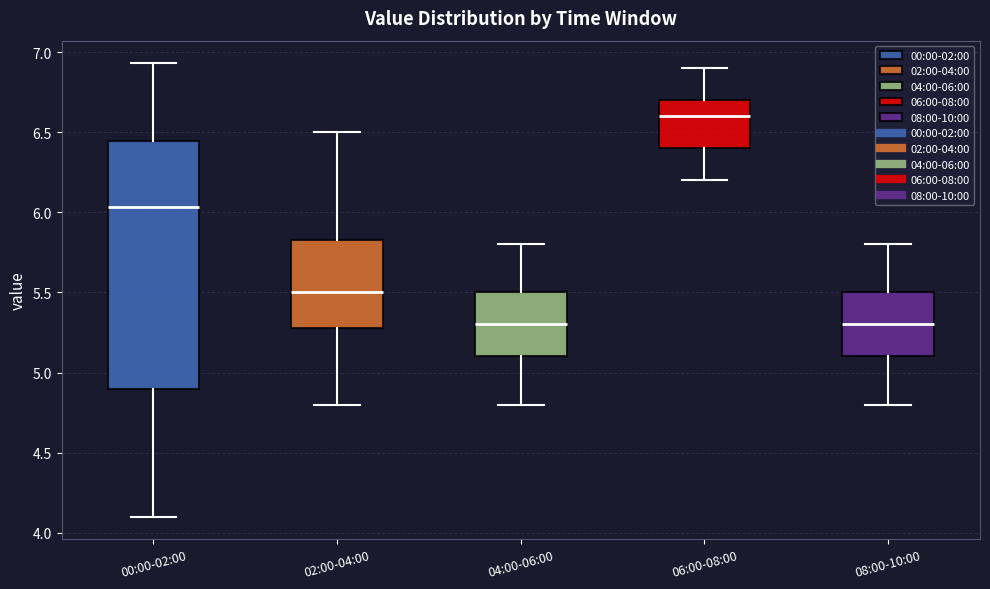

Which box is the tallest, from its lower edge to its upper edge?

00:00-02:00